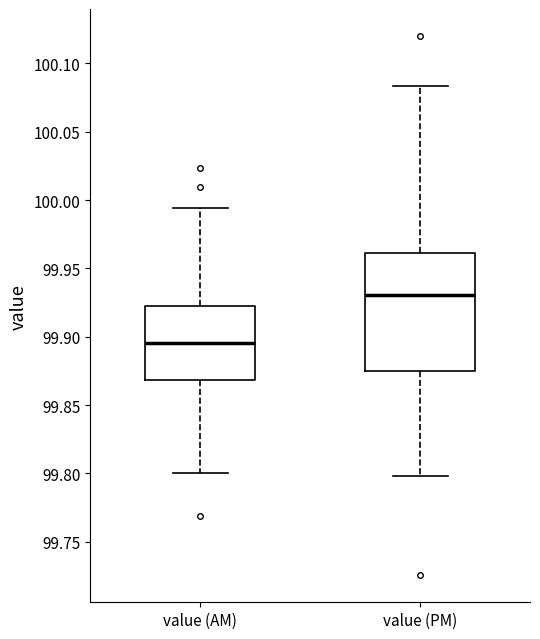

Reading left to right, transcribe this box plot: for each box, give where its median line is, the range the box spans, and where its two whiskers end, as read against the y-axis. The values are not printed on the chart, so give them approximately, as read against the axis.

value (AM): median 99.895, box 99.870 to 99.925, whiskers 99.800 to 99.995
value (PM): median 99.930, box 99.875 to 99.960, whiskers 99.800 to 100.085